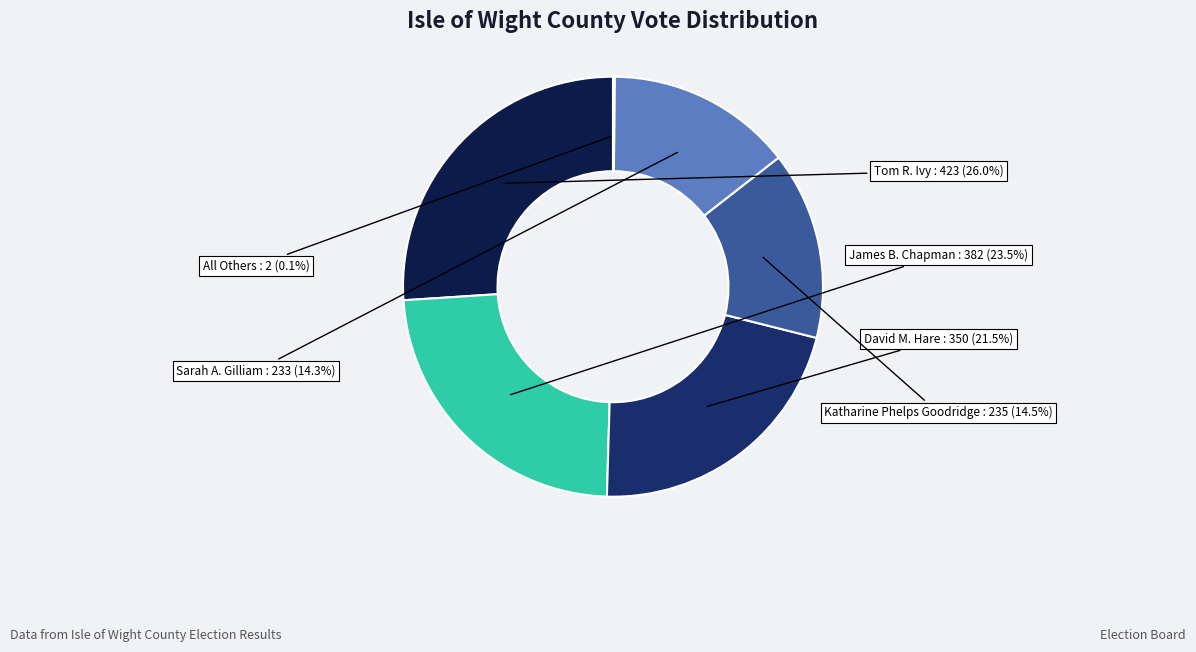

Is there any slice that represents more than half of the pie?

No